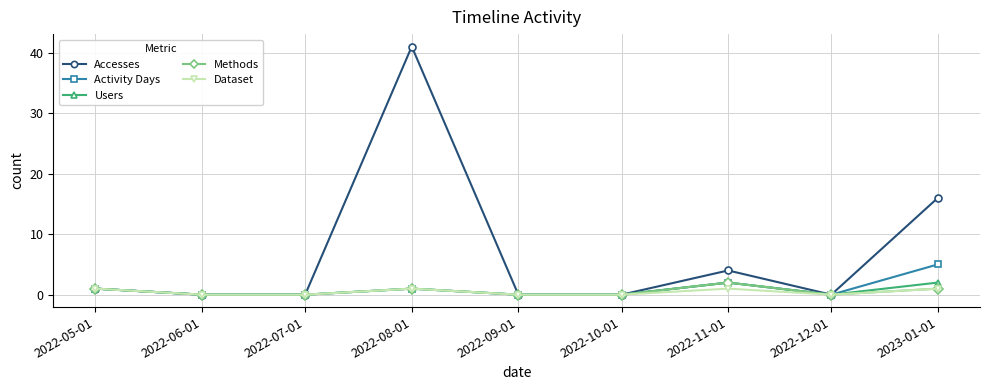

What is the sum of all Methods values?

5